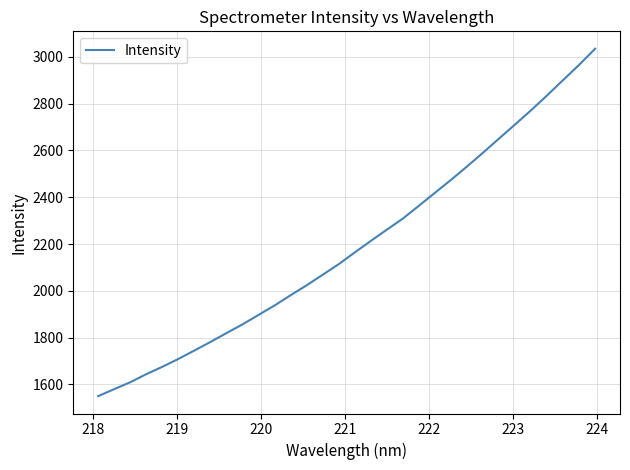

What is the greatest value displayed?

3034.5